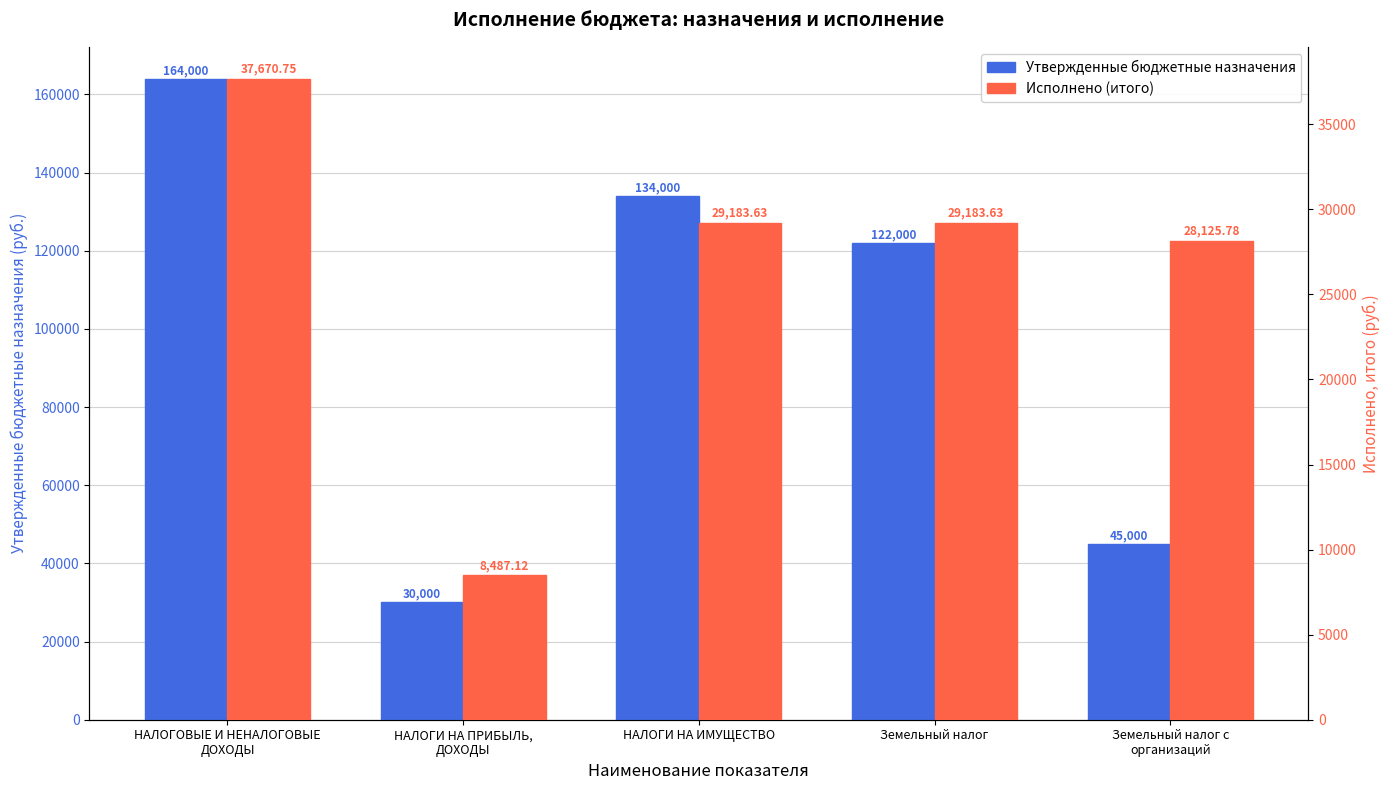

How many groups of bars are there?

5